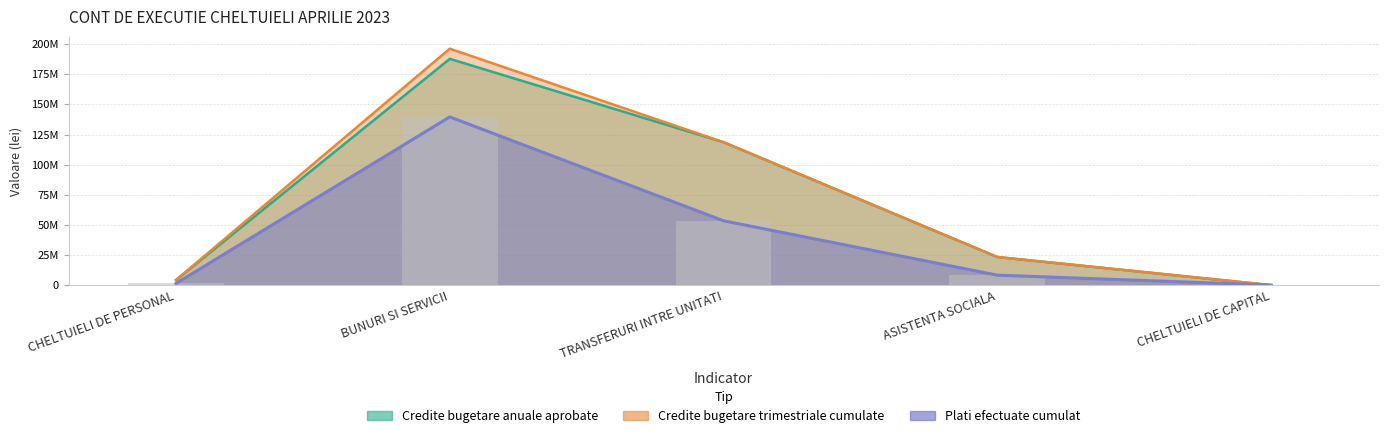

At CHELTUIELI DE CAPITAL, list the series in order from largest to smallest.

Credite bugetare trimestriale cumulate, Plati efectuate cumulat, Credite bugetare anuale aprobate